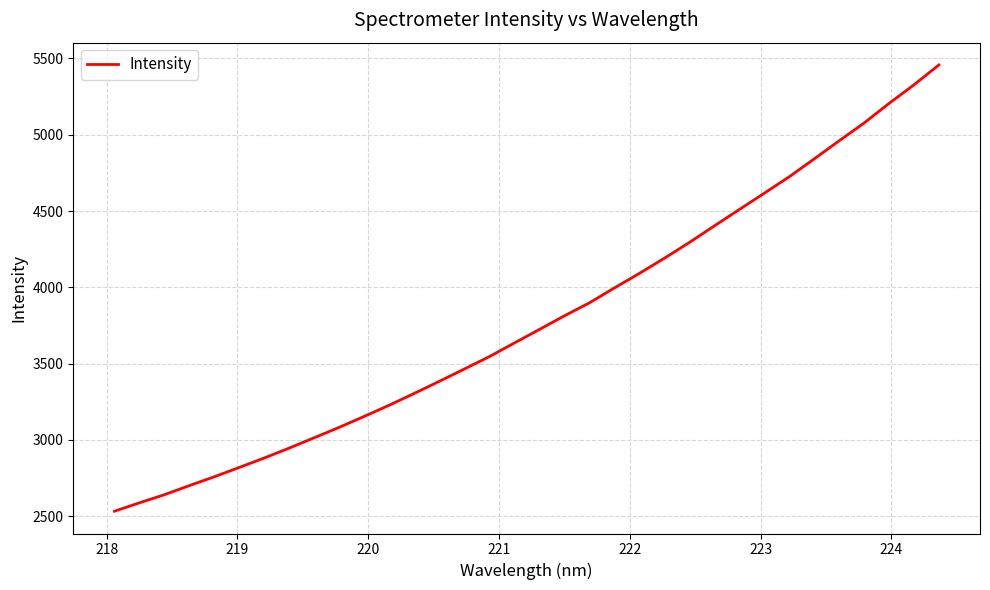

What is the smallest value displayed?

2533.4